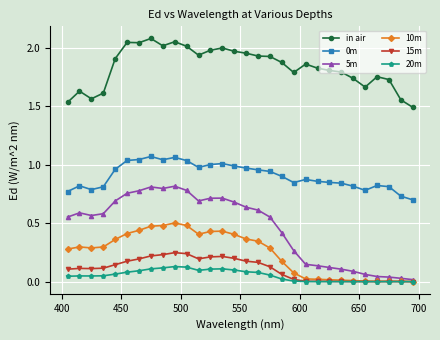

True or false: 0m and in air cross at least once.

False